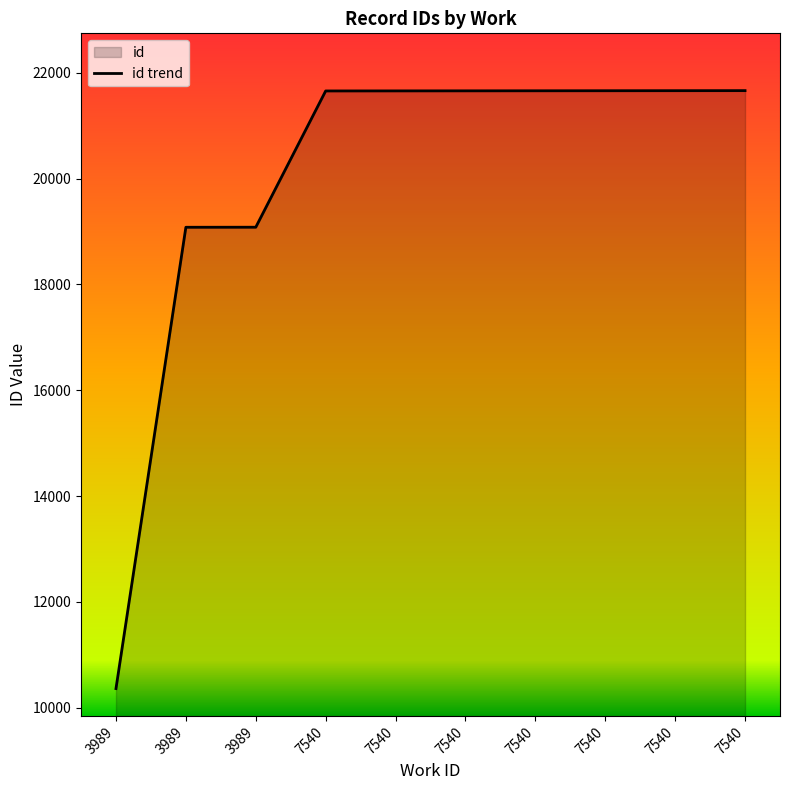

What is the smallest value displayed?

10360